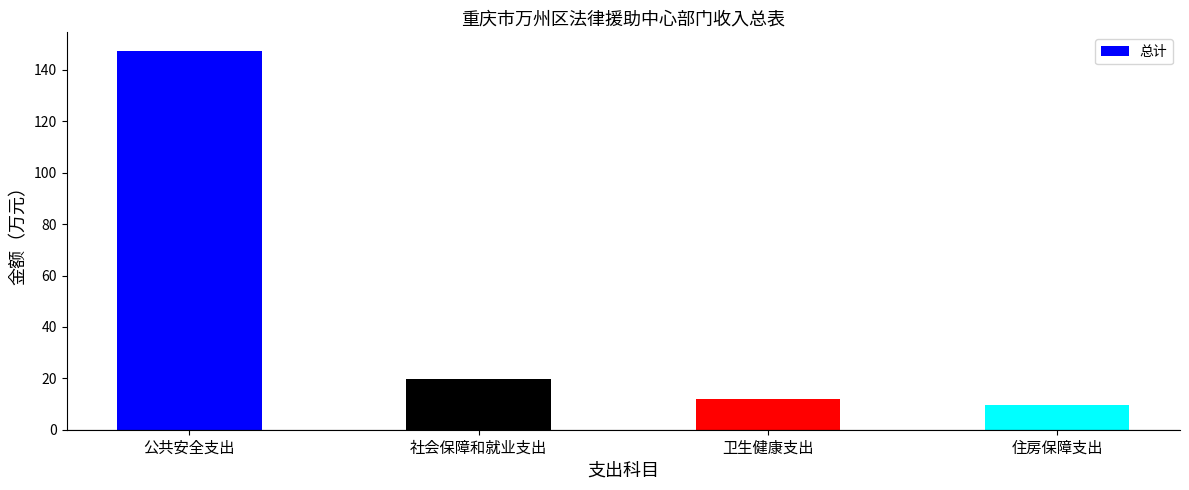

List the labels in order of value, smallest first.

住房保障支出, 卫生健康支出, 社会保障和就业支出, 公共安全支出